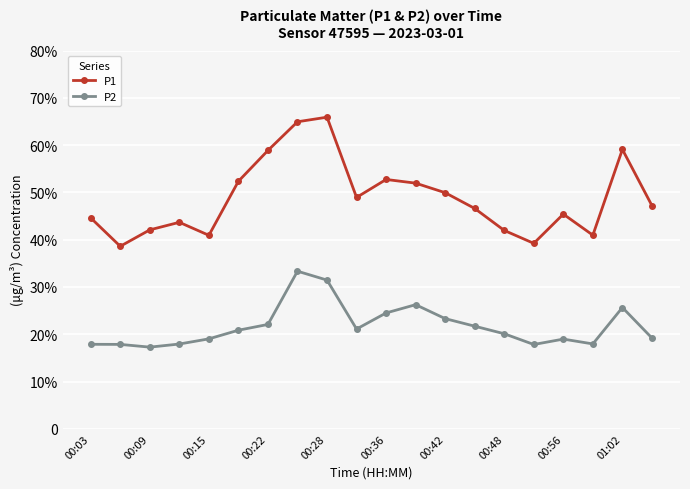

Does the chart have visible grid lines?

Yes